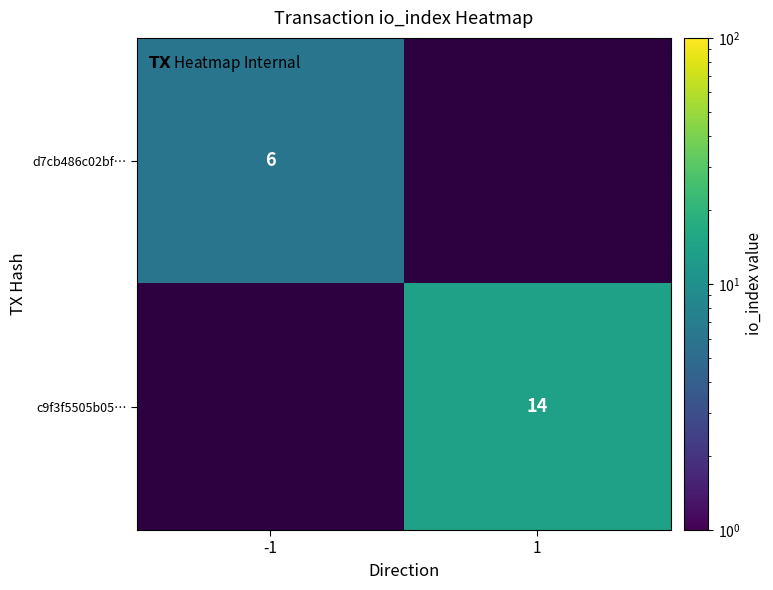

Is it true that d7cb486c02bf… equals 3 at -1?

False